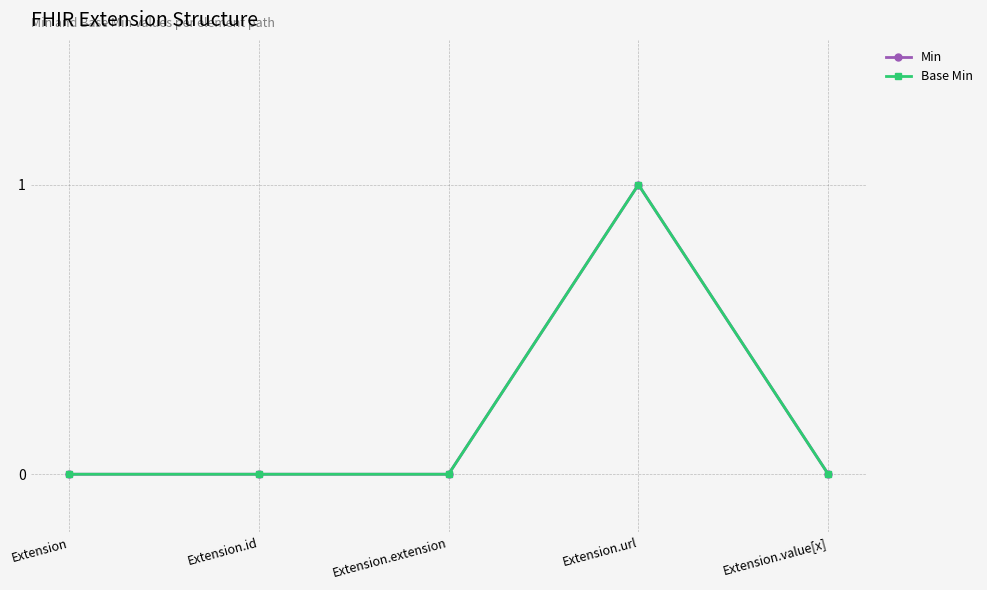

Does the chart have visible grid lines?

Yes